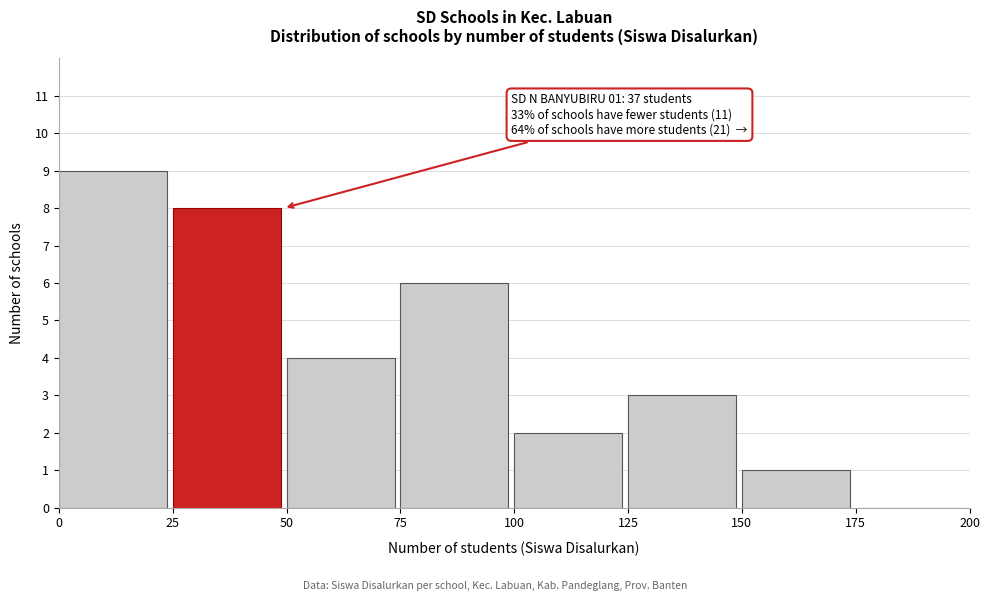

Which range on the x-axis has the tallest bar?

0 to 25